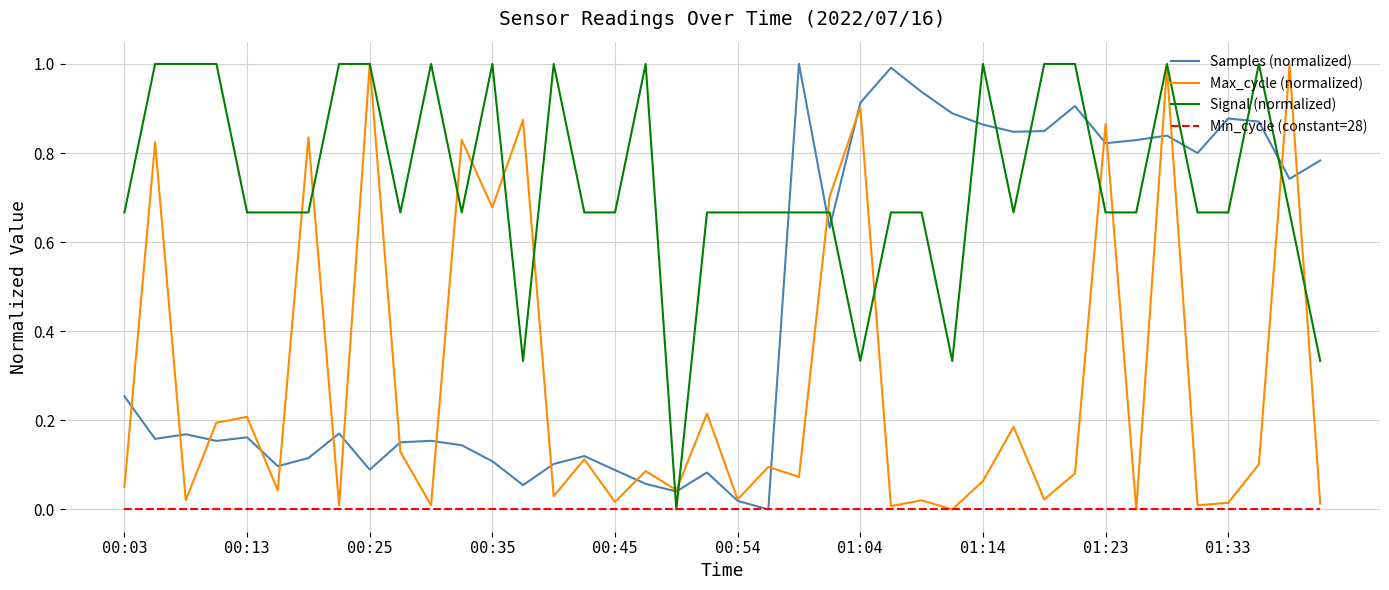

What is the maximum value shown in the chart?

1.0